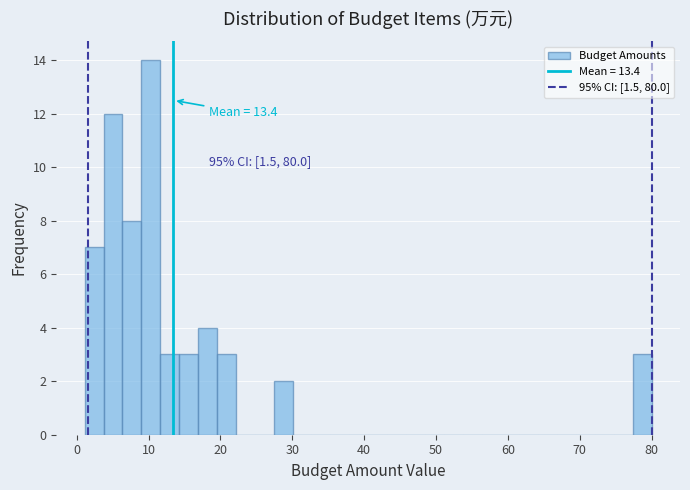

Around what value on the x-axis is the tallest bar? Give the approximate position of its centre, as read against the axis.

10